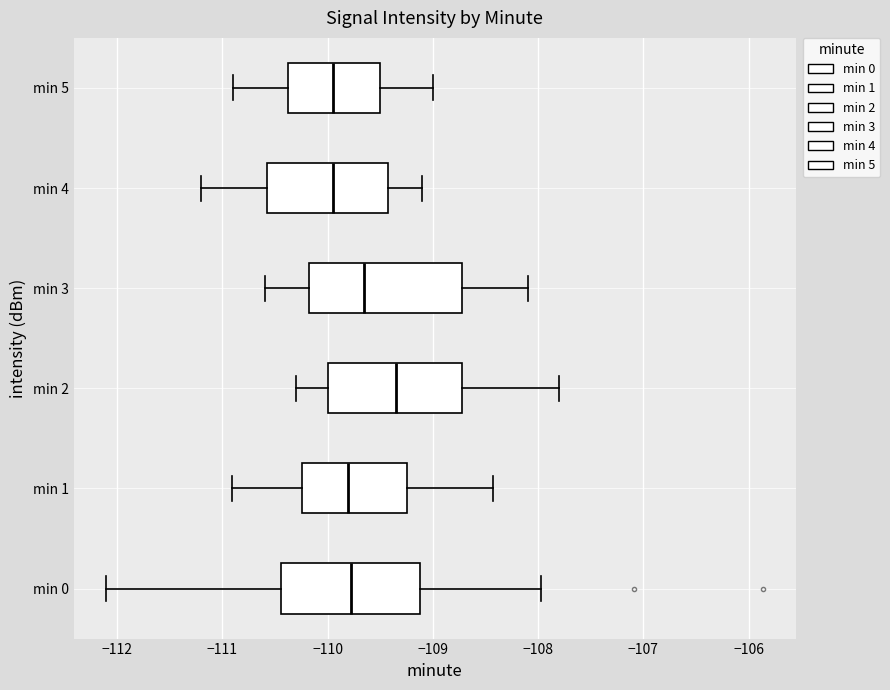

Where does the left whisker of the box for min 3 end on the x-axis? The values are not printed on the chart, so give them approximately, as read against the axis.

-110.6